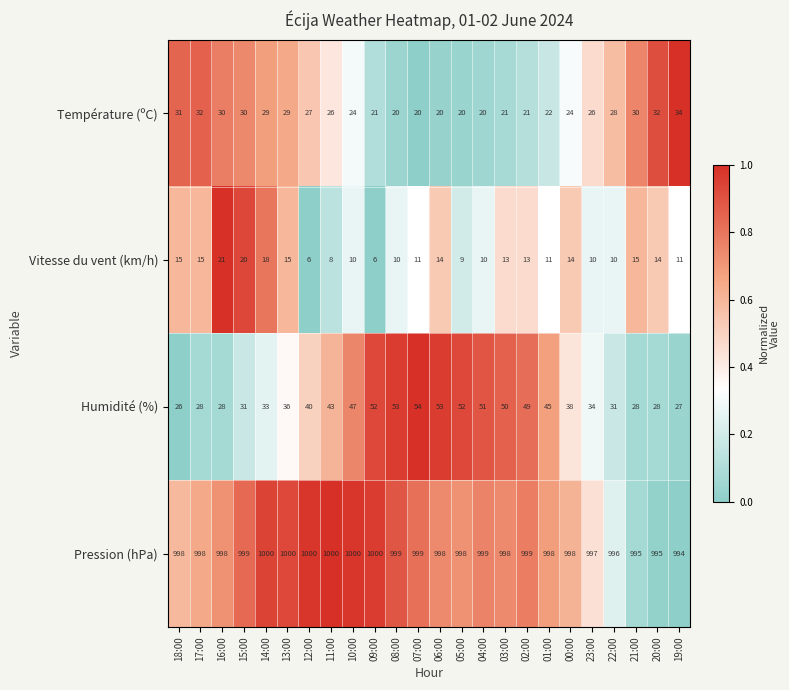

What is the minimum value shown in the chart?

6